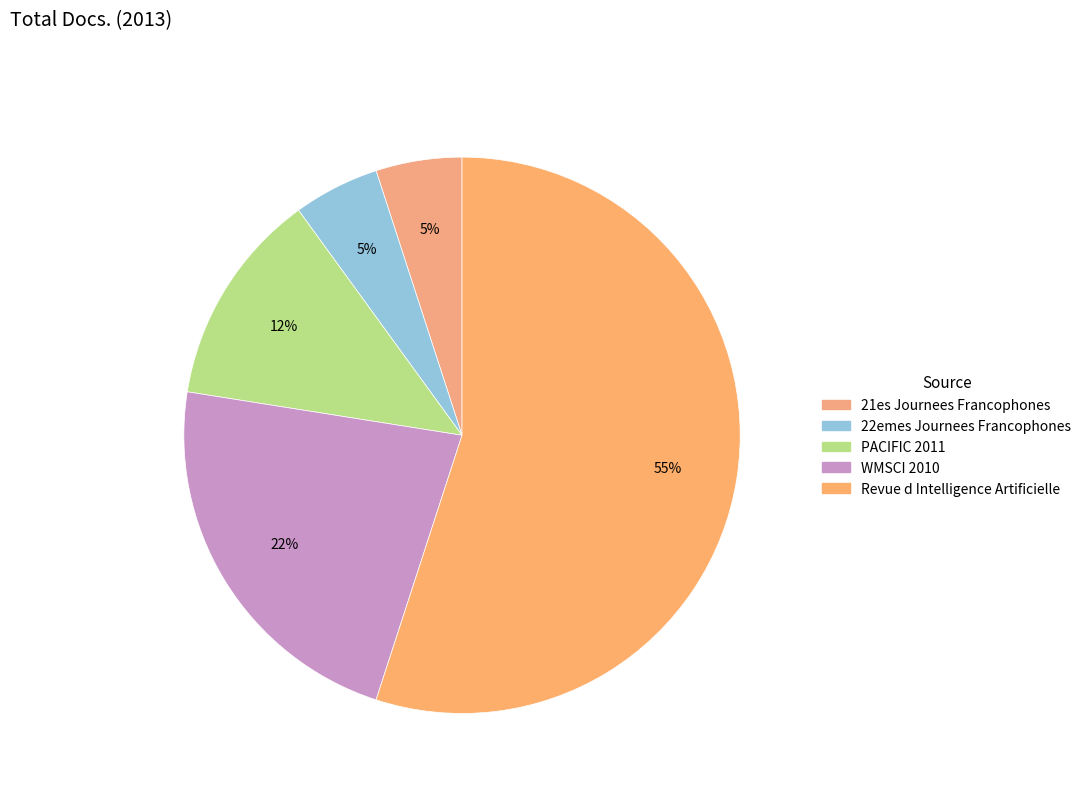

Is there any slice that represents more than half of the pie?

Yes